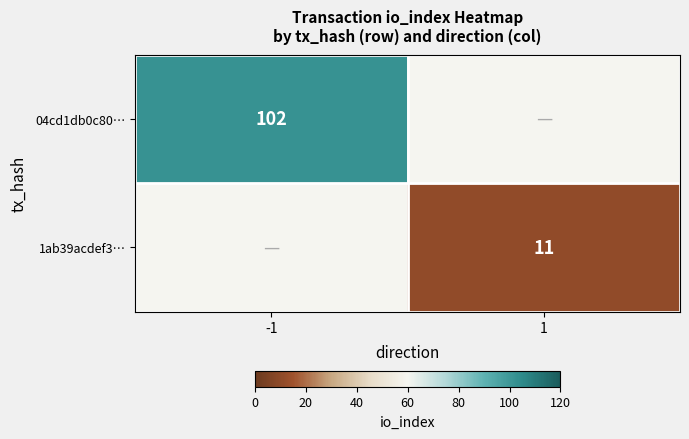

Is it true that 1ab39acdef3… equals 15 at 1?

False